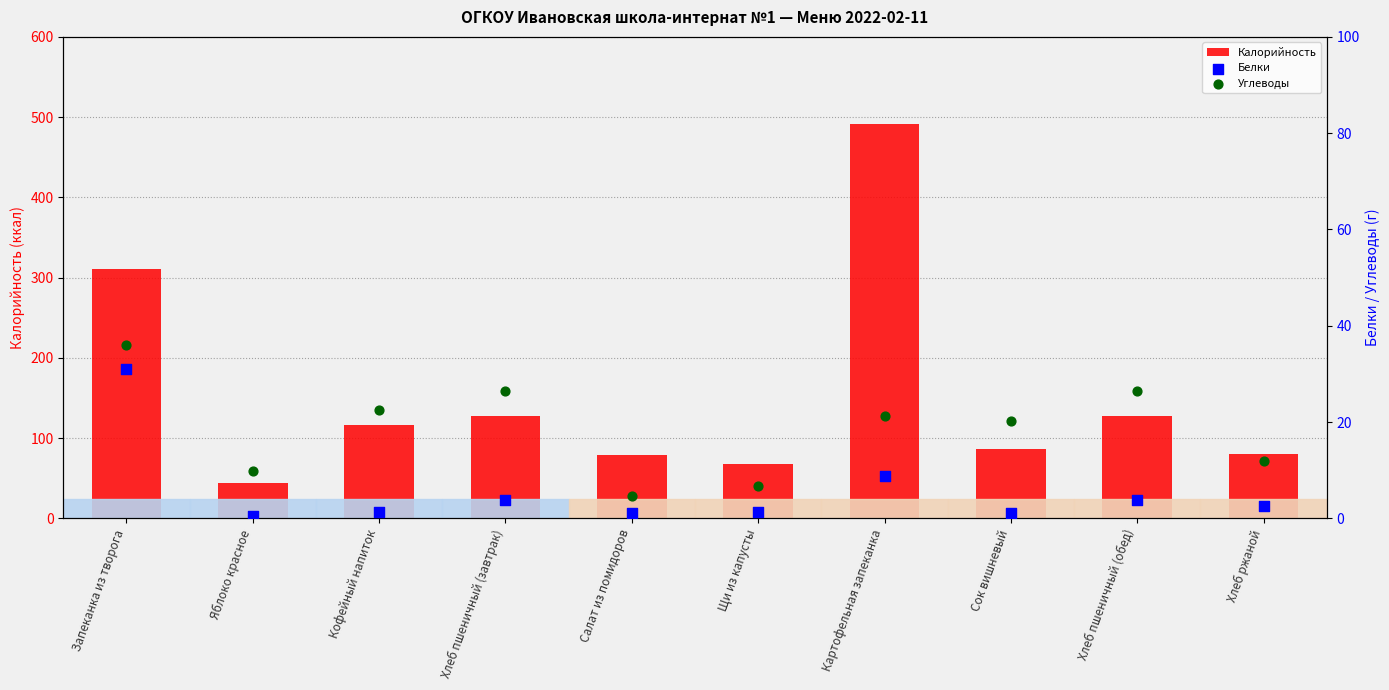

Which series has the largest total across all categories?

Калорийность